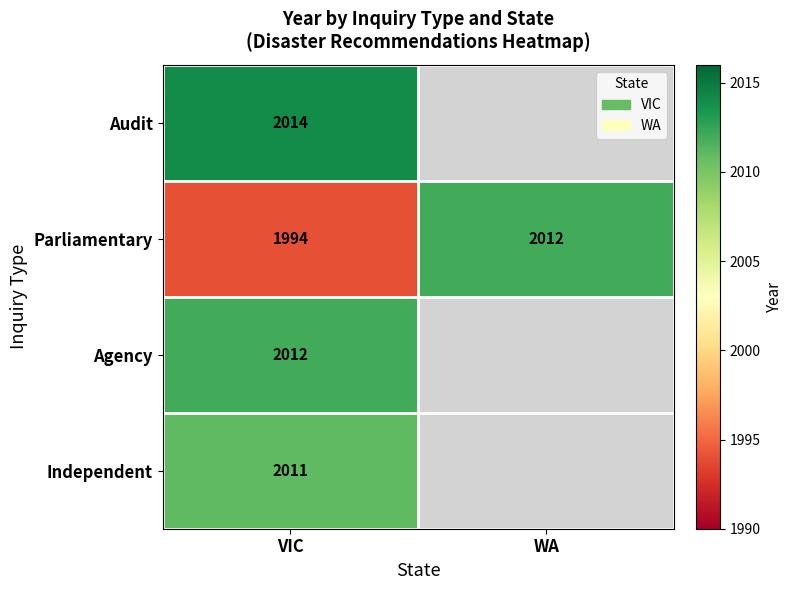

What is the spread (max minus min) of values at VIC?

20